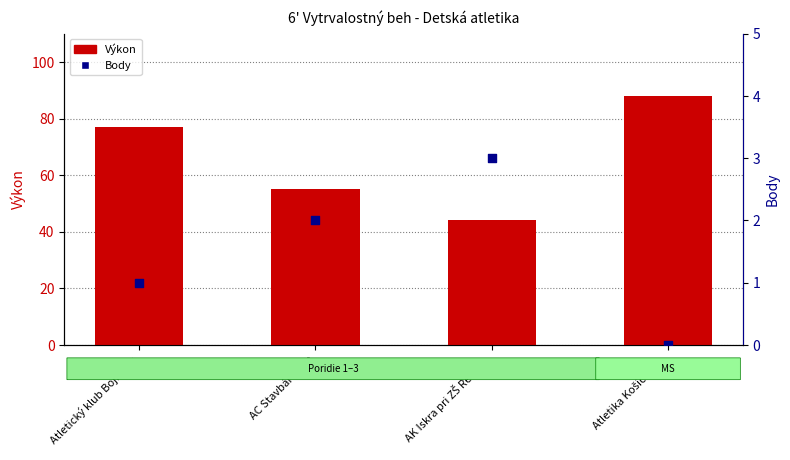

At how many categories does at least one series exceed 63?

2